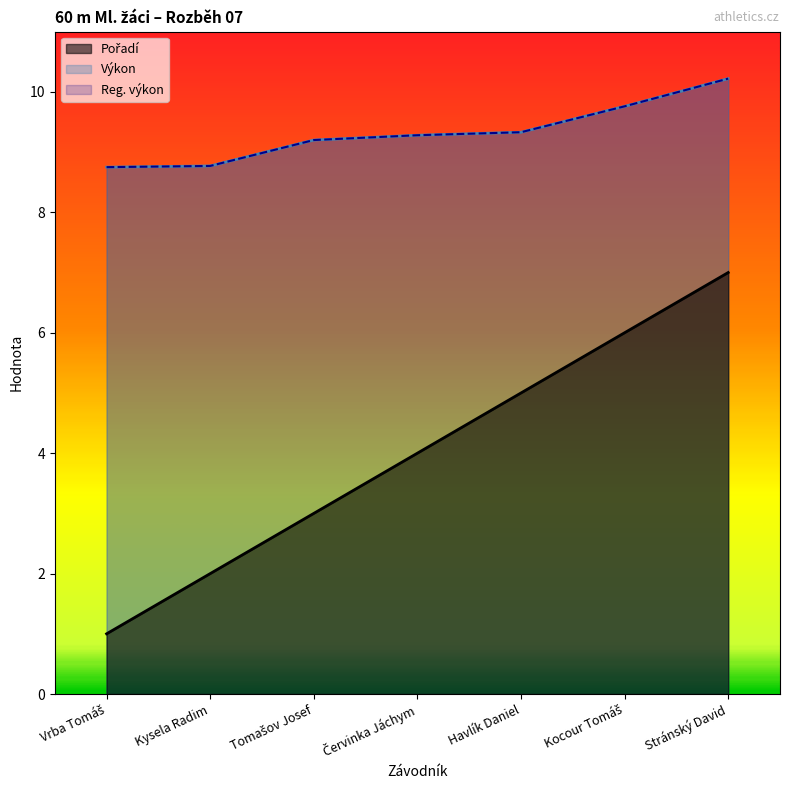

What is the average value of the Reg. výkon series?

9.3